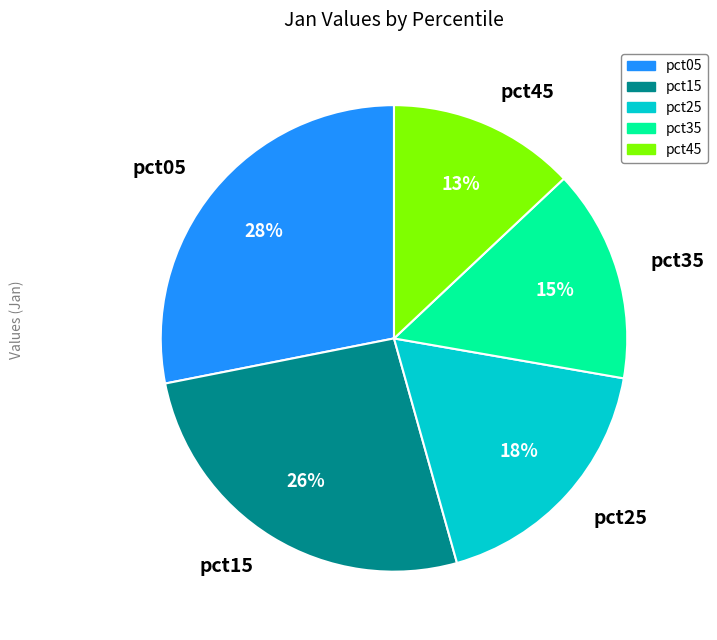

True or false: pct05 accounts for 28% of the total.

True